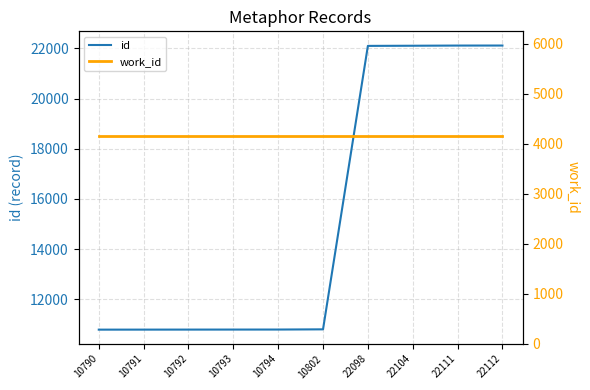

True or false: id and work_id cross at least once.

False